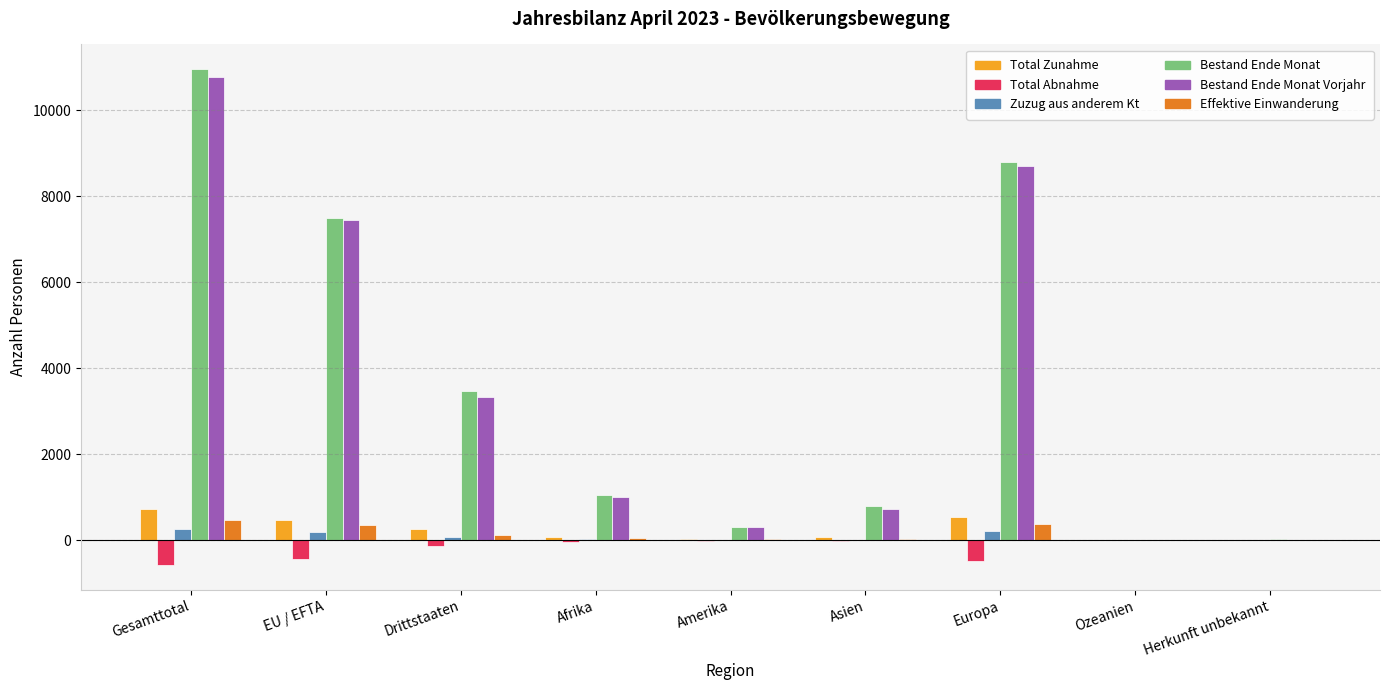

What is the greatest value displayed?

10950